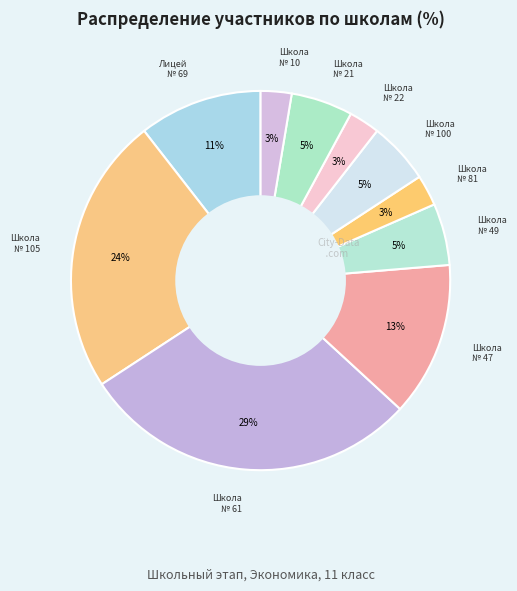

Count the number of slices in the pie.

10